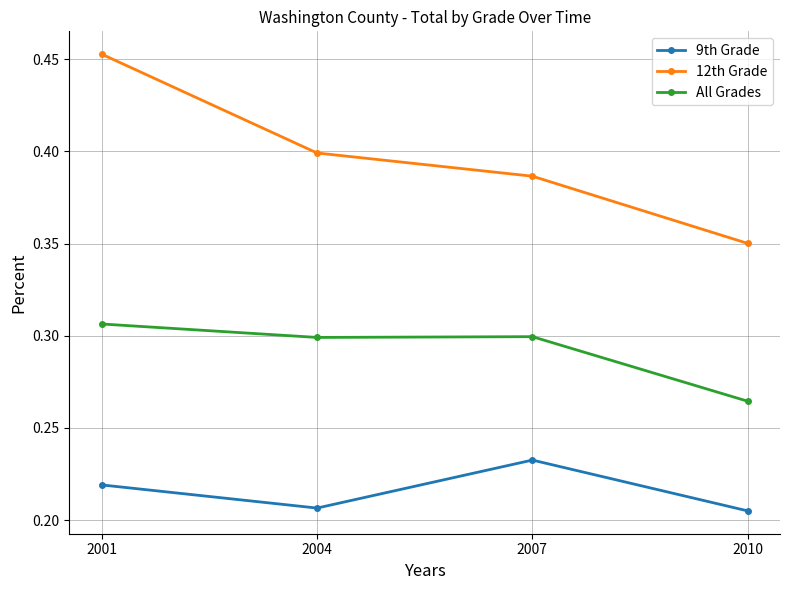

Is the value of 12th Grade at 2007 greater than the value of All Grades at 2007?

Yes